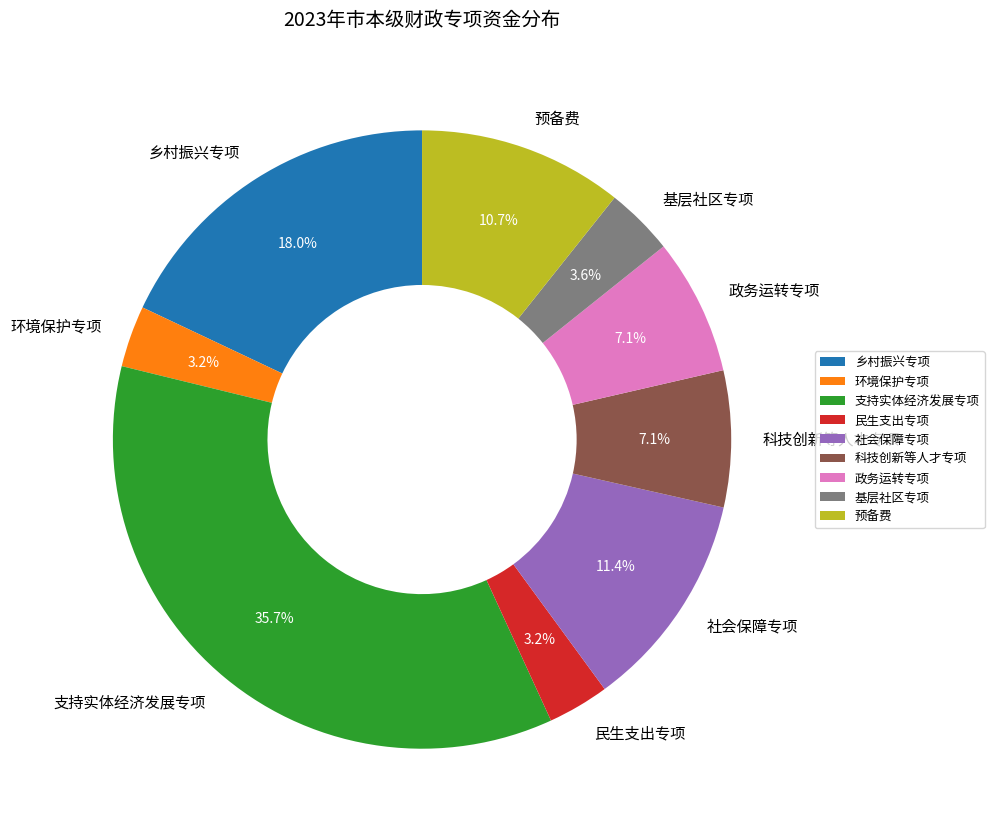

Which category has the biggest portion of the pie?

支持实体经济发展专项